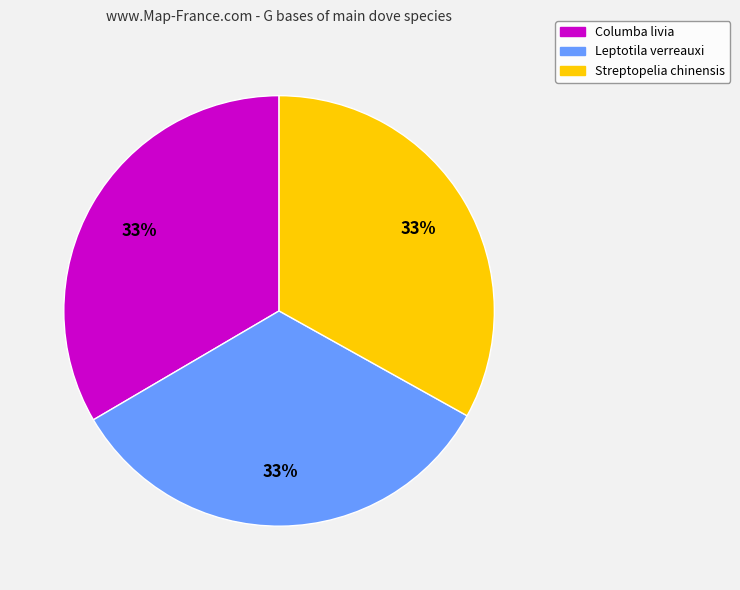

Is Streptopelia chinensis the majority of the pie?

No